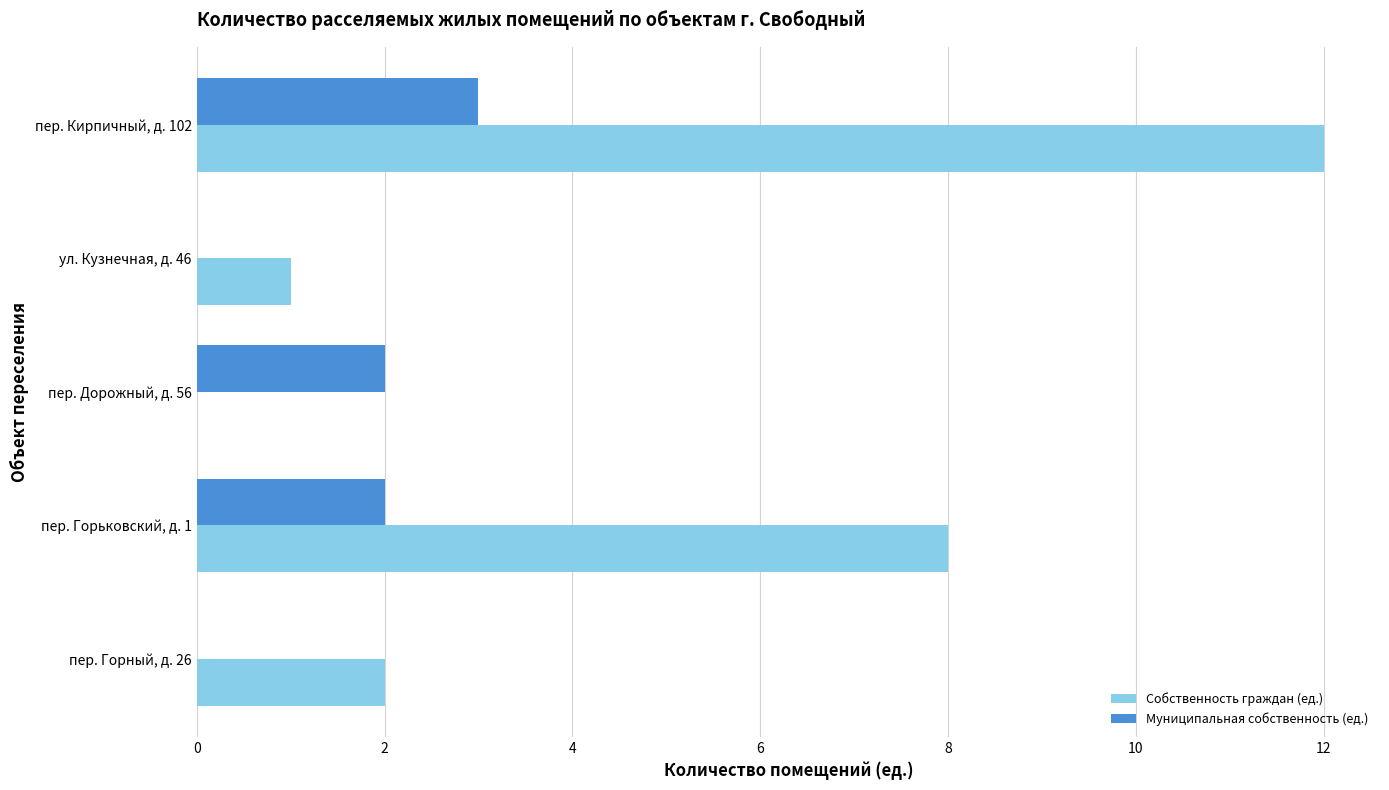

At which category is the sum across all series the highest?

пер. Кирпичный, д. 102